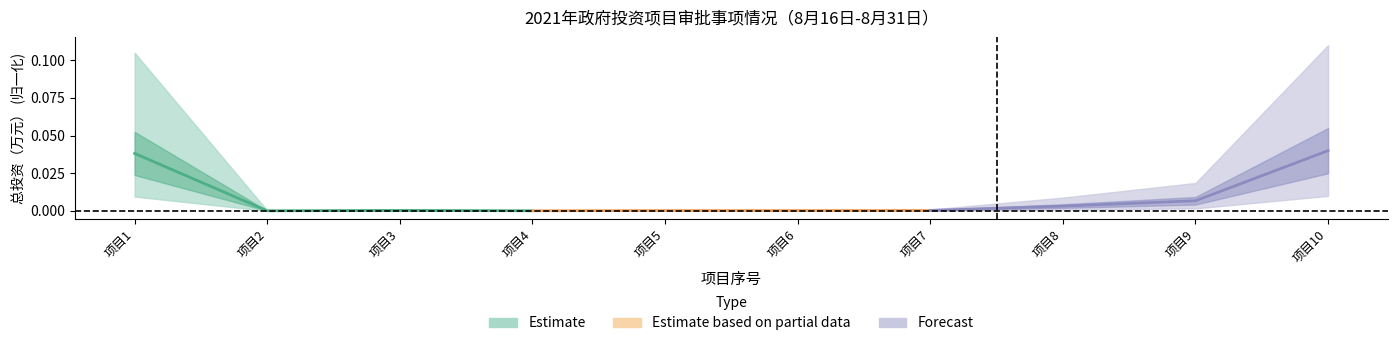

What are all the series names shown in the legend?

Estimate, Estimate based on partial data, Forecast